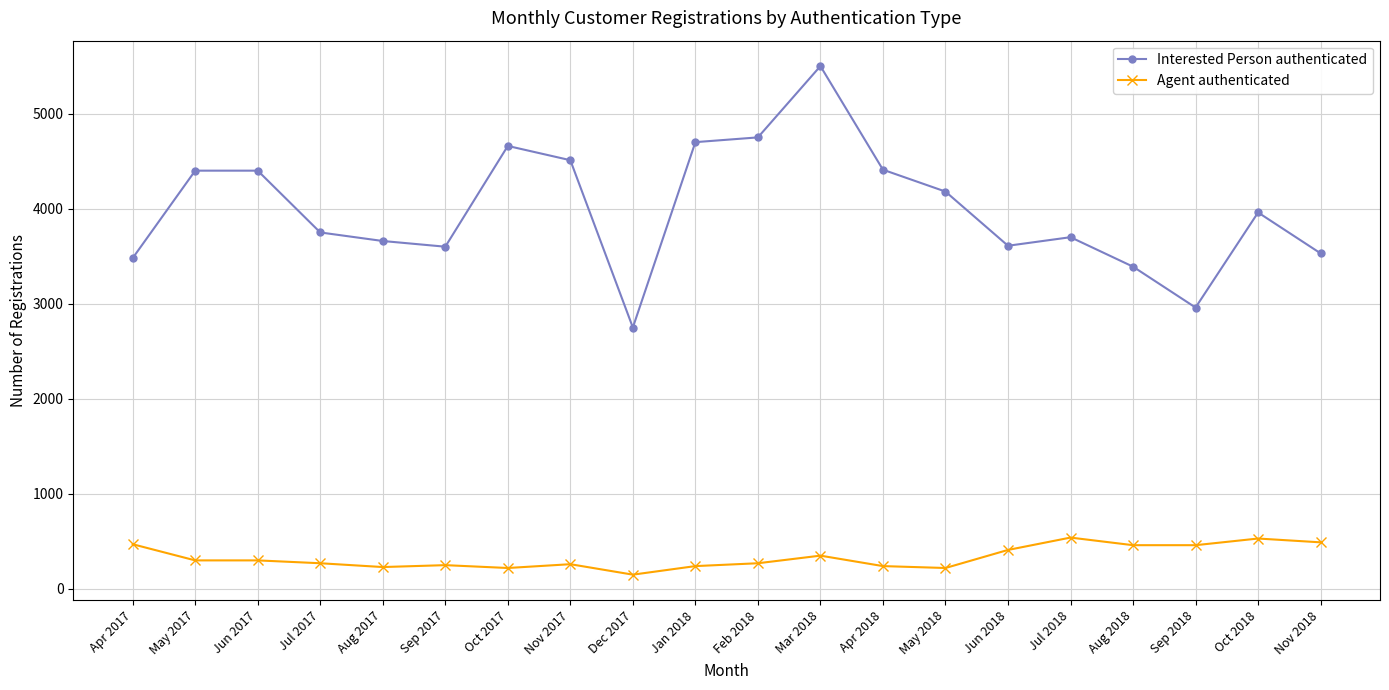

Which series changed the most between Aug 2017 and Dec 2017?

Interested Person authenticated